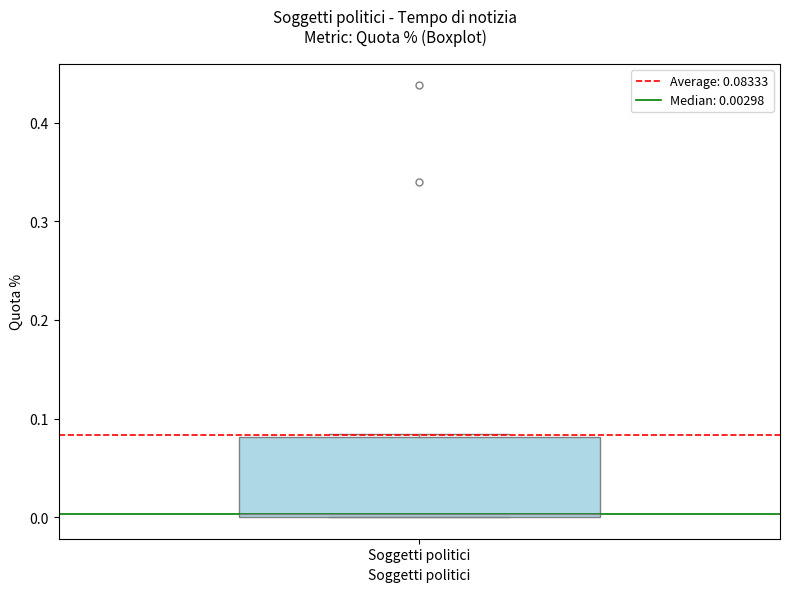

Read this box plot against the y-axis: the position of the median line, the range covered by the box, and the ends of both whiskers. The values are not printed on the chart, so give them approximately, as read against the axis.

median 0.00, box 0.00 to 0.08, whiskers 0.00 to 0.08 (just above the box's upper edge)